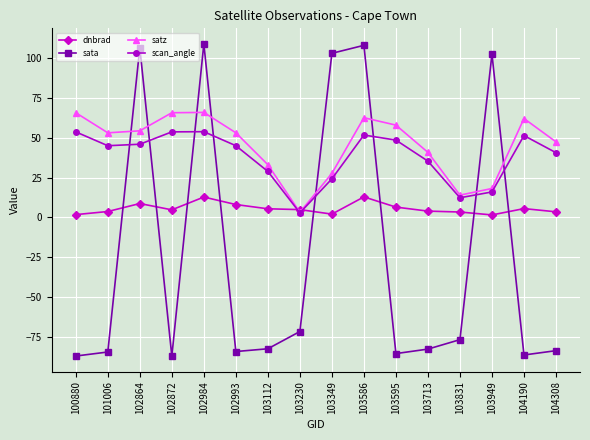

The value of satz at 102864 is 54.5. True or false?

True